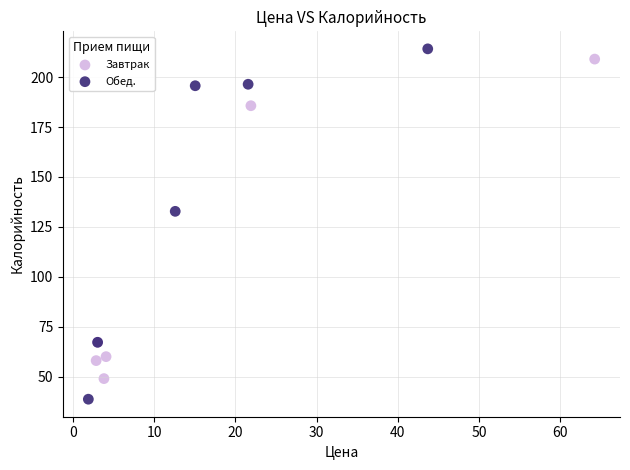

Which series contains the lowest Y value?

Обед.